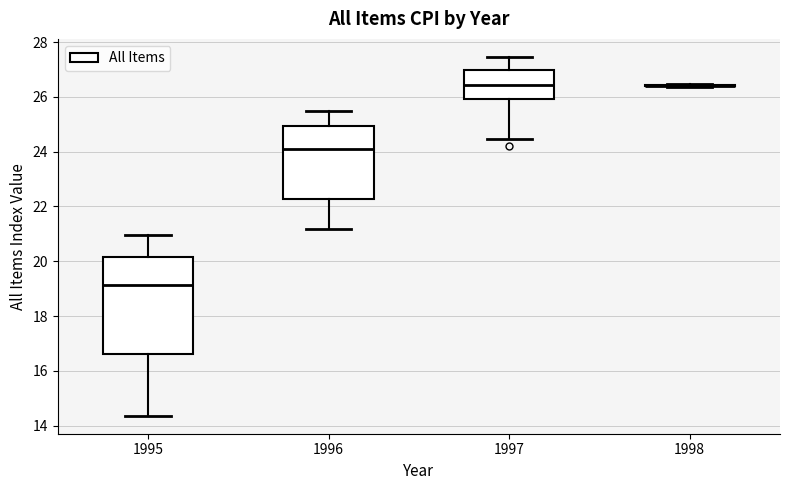

Reading left to right, transcribe this box plot: for each box, give where its median line is, the range the box spans, and where its two whiskers end, as read against the y-axis. The values are not printed on the chart, so give them approximately, as read against the axis.

1995: median 19.2, box 16.6 to 20.2, whiskers 14.4 to 21.0
1996: median 24.2, box 22.2 to 25.0, whiskers 21.2 to 25.4
1997: median 26.4, box 26.0 to 27.0, whiskers 24.4 to 27.4
1998: box collapsed to a line at 26.4, whiskers 26.4 to 26.4